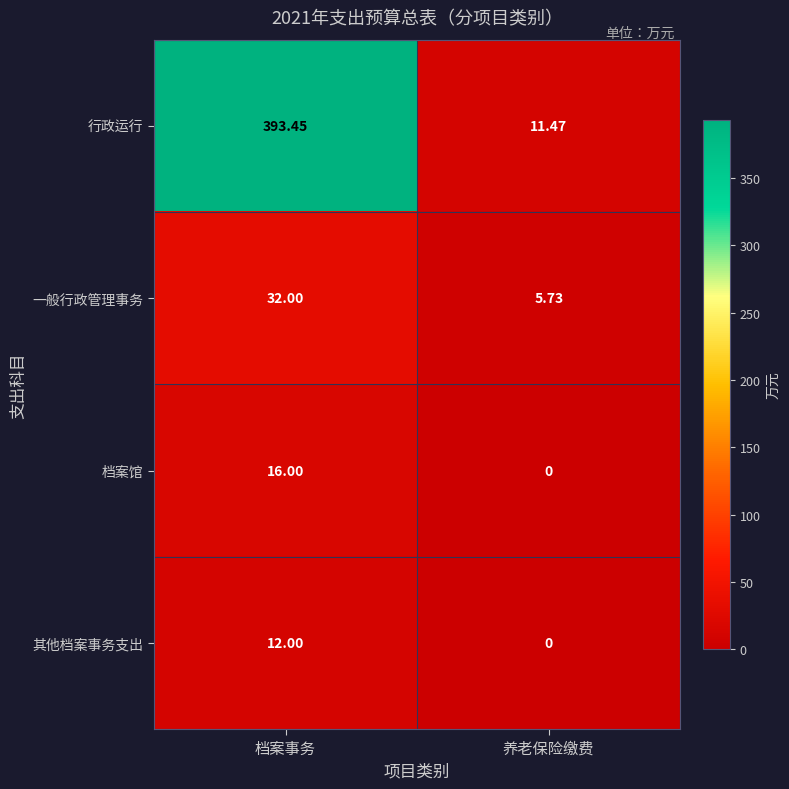

Where is 行政运行 nearest to the value 202?

养老保险缴费